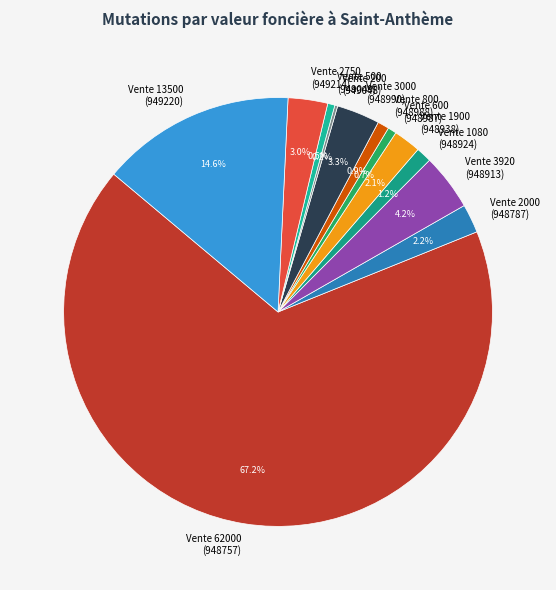

Which slice represents more than half of the pie?

Vente 62000 (948757)